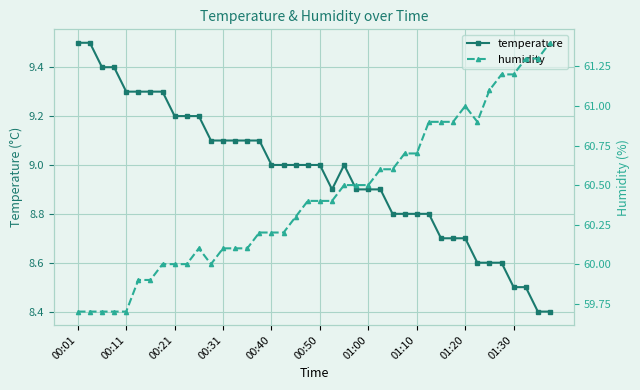

True or false: humidity and temperature intersect in this chart.

False